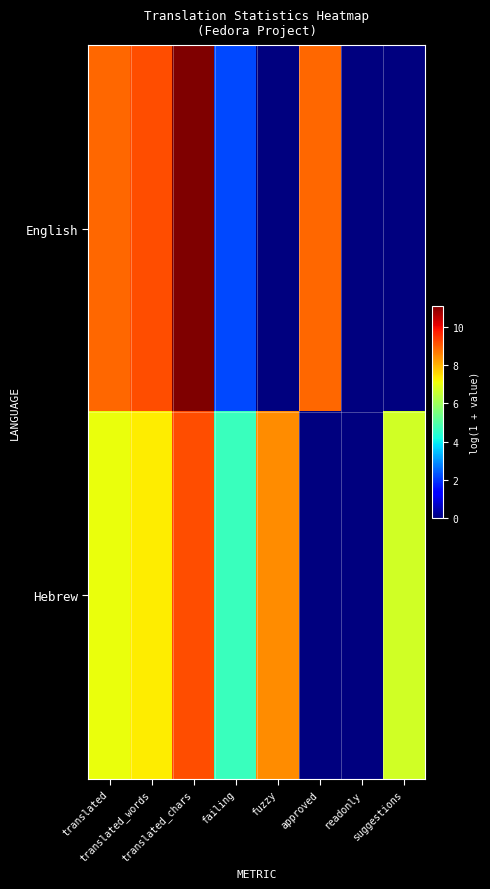

Reading right to left, what are all the values shown in this chart?

English: suggestions=0.0	readonly=0.0	approved=8.9	fuzzy=0.0	failing=2.2	translated_chars=11.1	translated_words=9.2	translated=8.9
Hebrew: suggestions=6.7	readonly=0.0	approved=0.0	fuzzy=8.4	failing=4.6	translated_chars=9.2	translated_words=7.3	translated=7.0